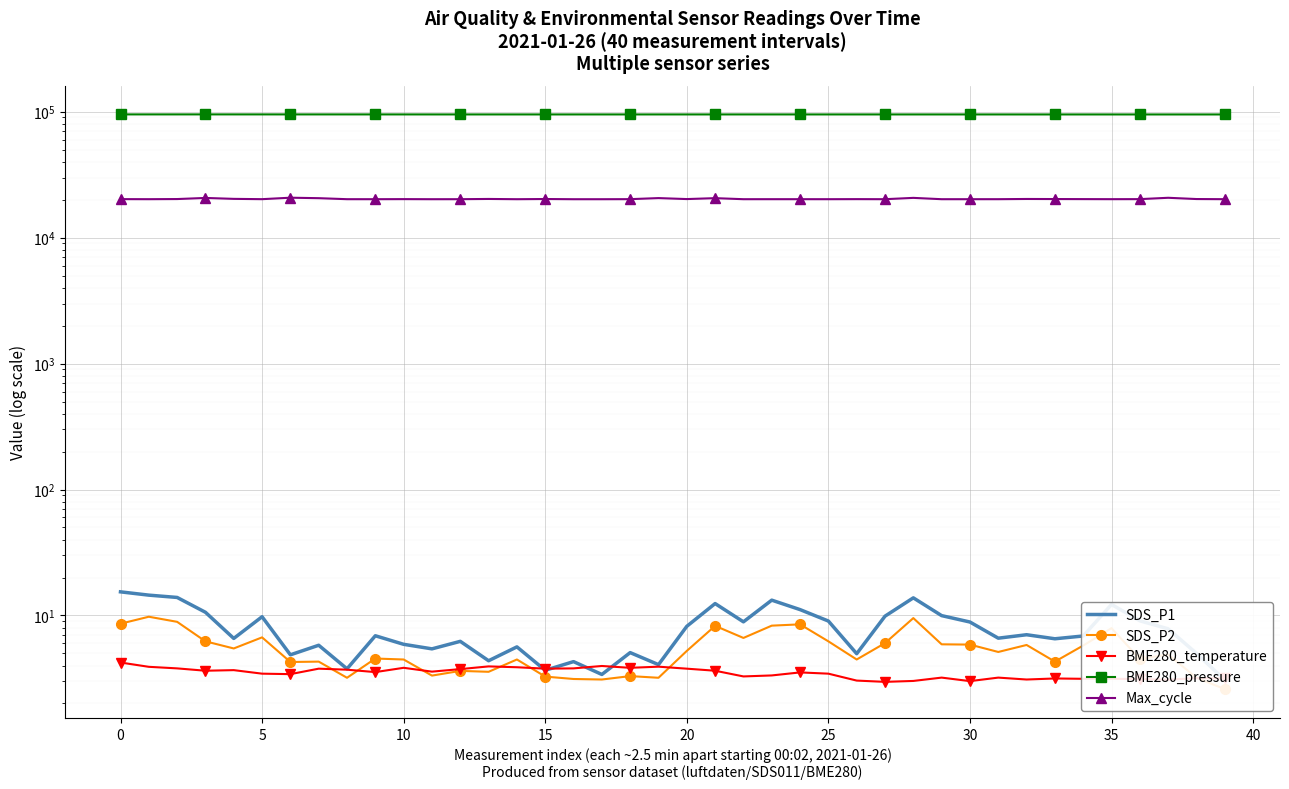

True or false: SDS_P2 and SDS_P1 cross at least once.

False